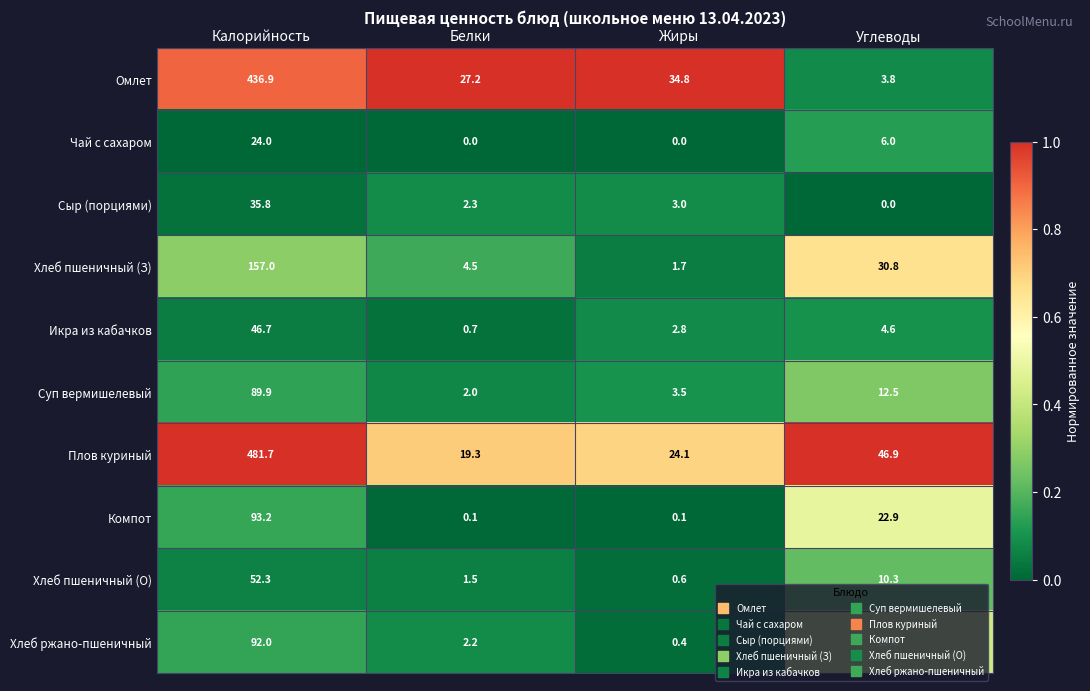

What is the average value of the Хлеб пшеничный (З) series?

48.5